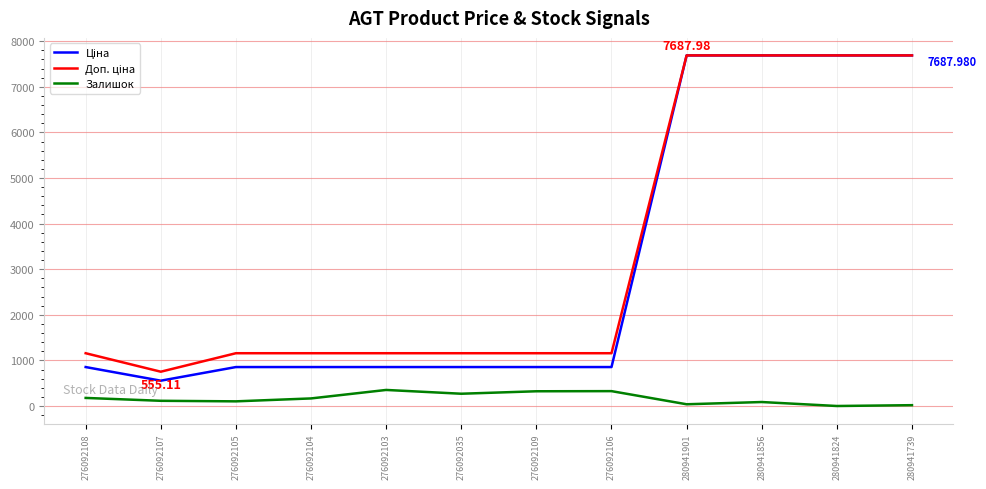

Between 280941856 and 276092105, which is larger?

280941856